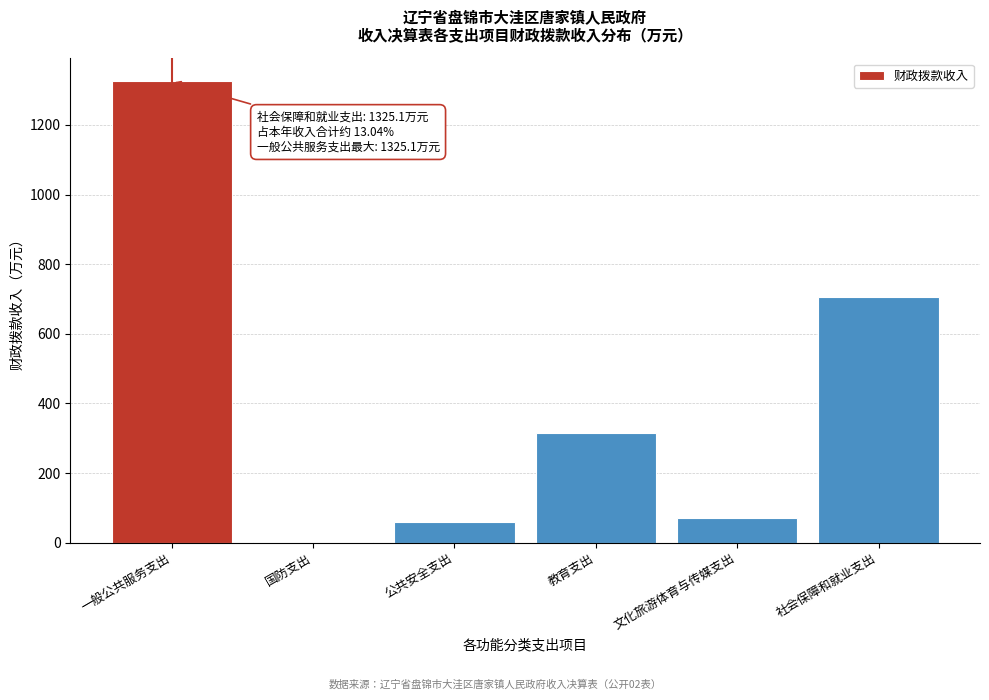

Reading left to right, extract all data points from this chart.

一般公共服务支出=1325.1	国防支出=0.7	公共安全支出=59.8	教育支出=315.8	文化旅游体育与传媒支出=70.0	社会保障和就业支出=705.4